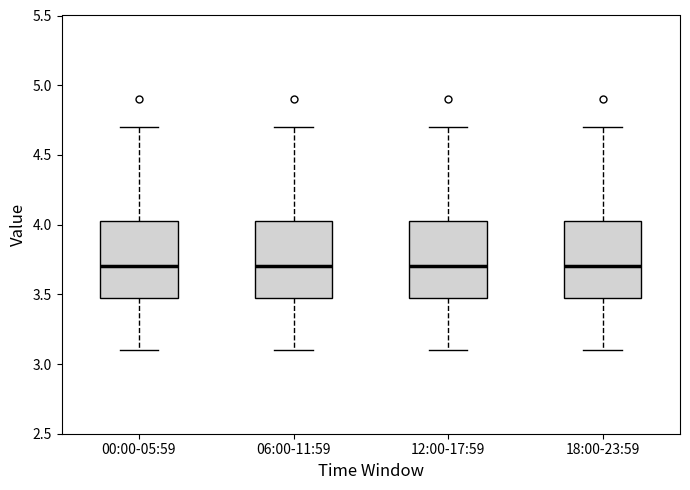

Reading left to right, read every box against the y-axis: the position of its median line, the range the box covers, and the ends of its whiskers. The values are not printed on the chart, so give them approximately, as read against the axis.

00:00-05:59: median 3.70, box 3.50 to 4.05, whiskers 3.10 to 4.70
06:00-11:59: median 3.70, box 3.50 to 4.05, whiskers 3.10 to 4.70
12:00-17:59: median 3.70, box 3.50 to 4.05, whiskers 3.10 to 4.70
18:00-23:59: median 3.70, box 3.50 to 4.05, whiskers 3.10 to 4.70